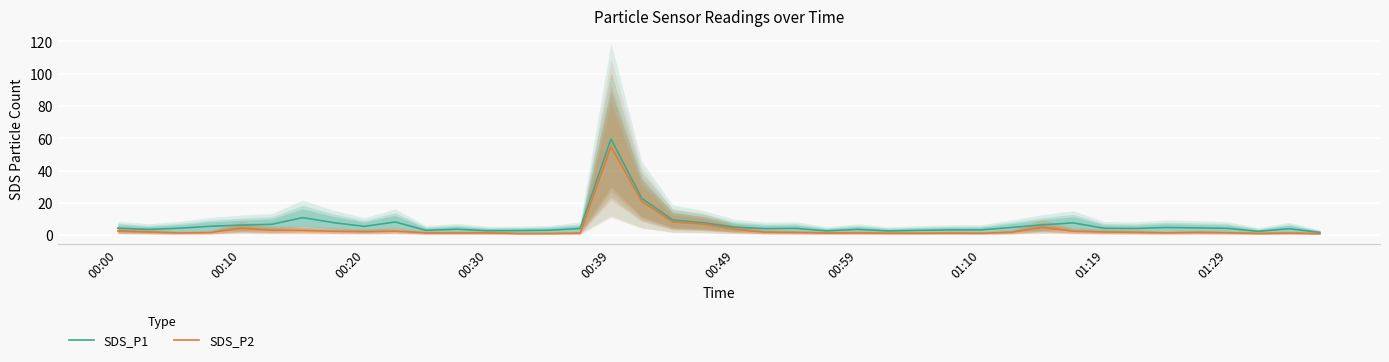

At which label does SDS_P1 reach its peak?

00:39